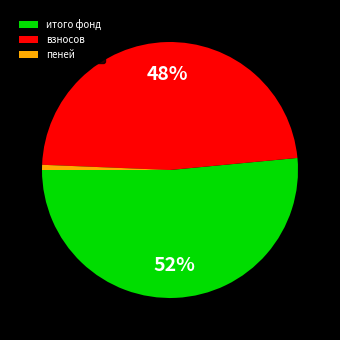

How many segments does this pie chart have?

3